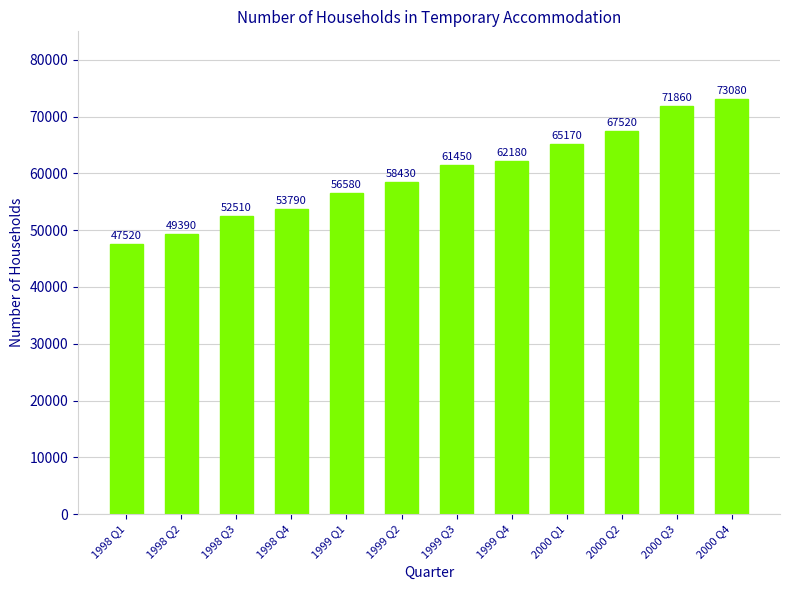

What is the difference between the maximum and second lowest values?

23690